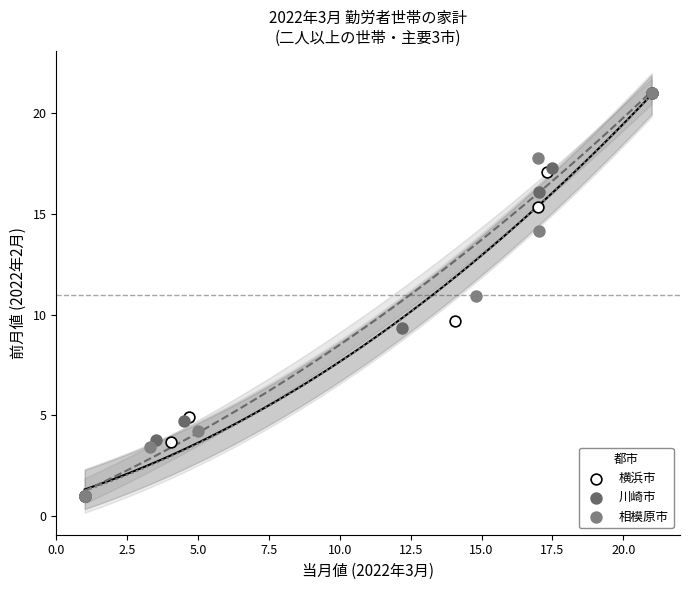

What are all the series names shown in the legend?

横浜市, 川崎市, 相模原市